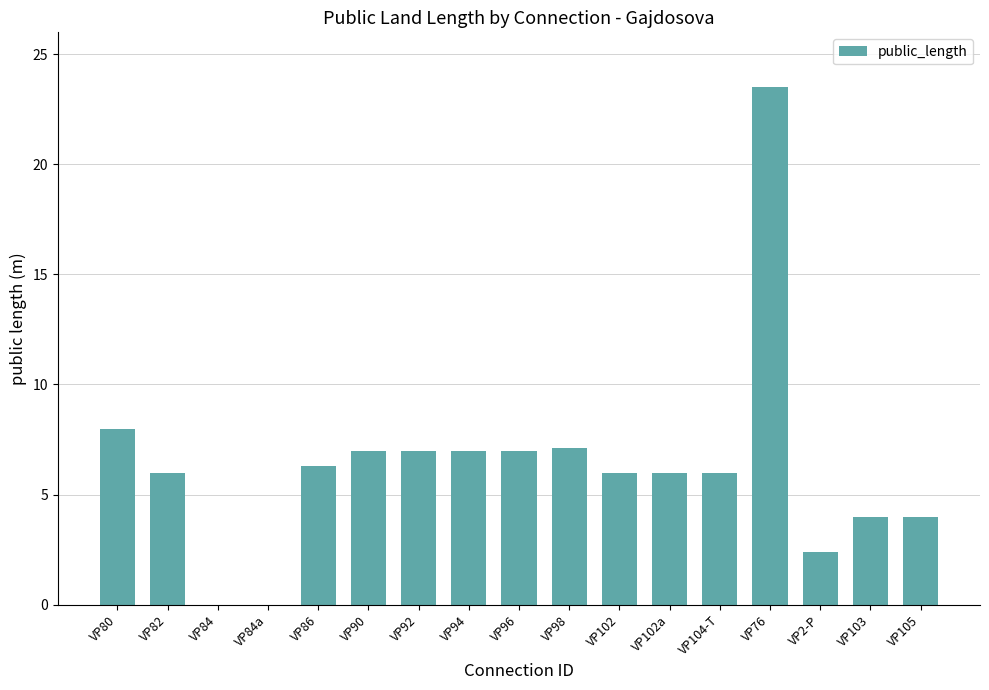

Which has a higher value, VP105 or VP80?

VP80